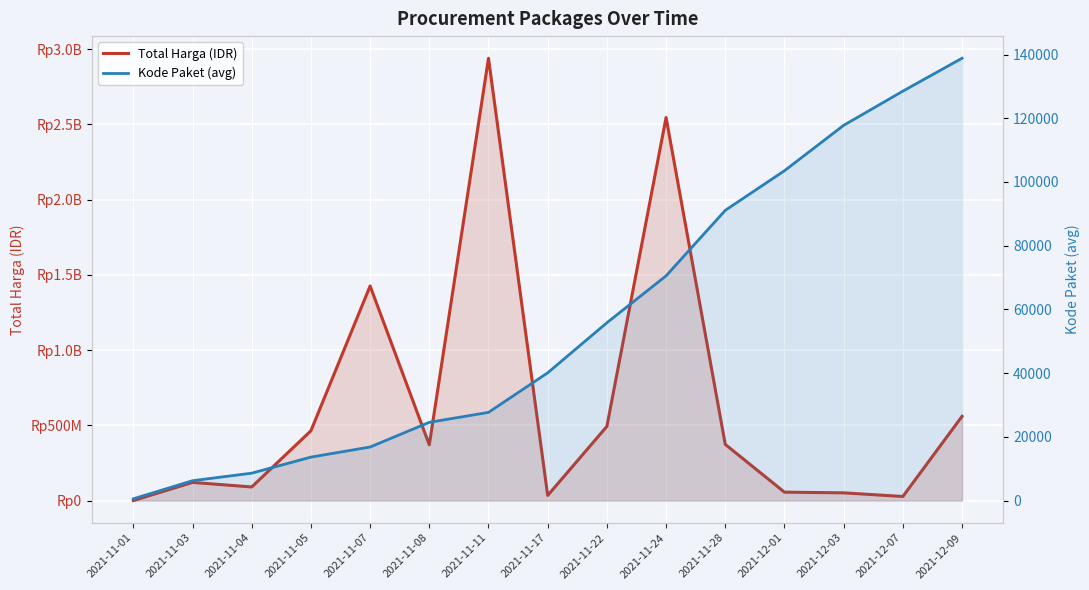

True or false: Kode Paket (avg) and Total Harga (IDR) intersect in this chart.

False